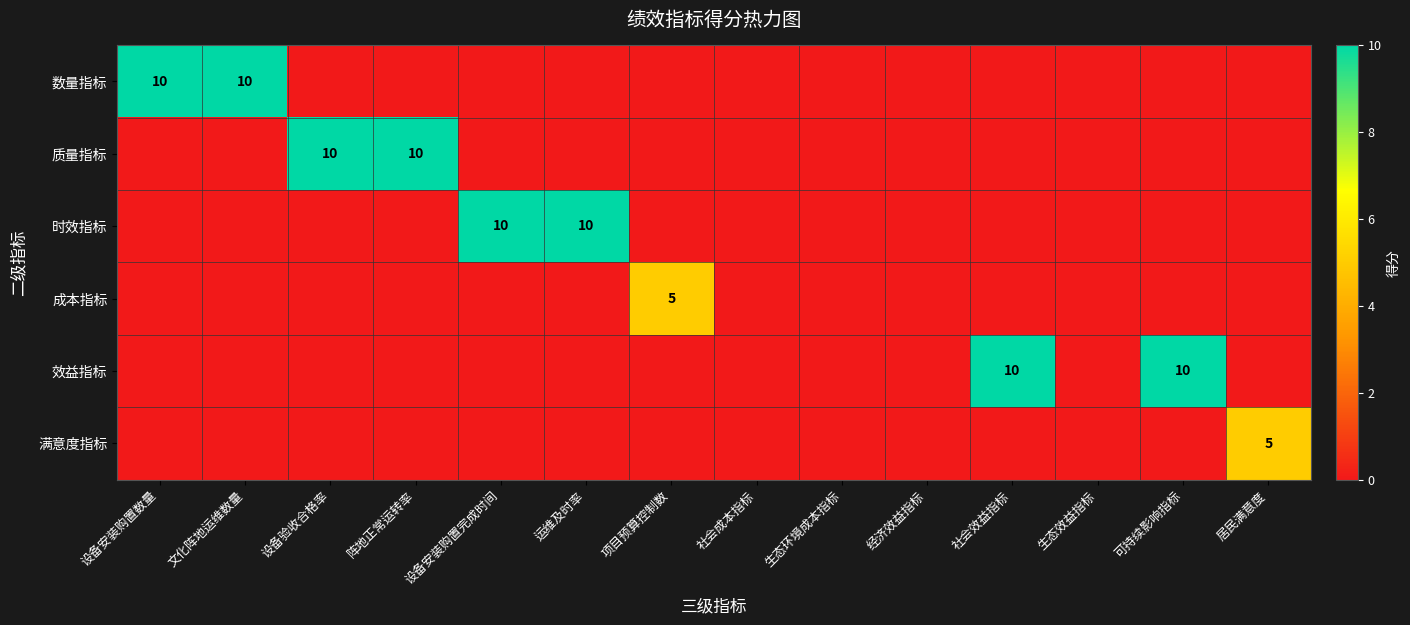

The 数量指标 series shows 10 at 设备安装购置数量. True or false?

True